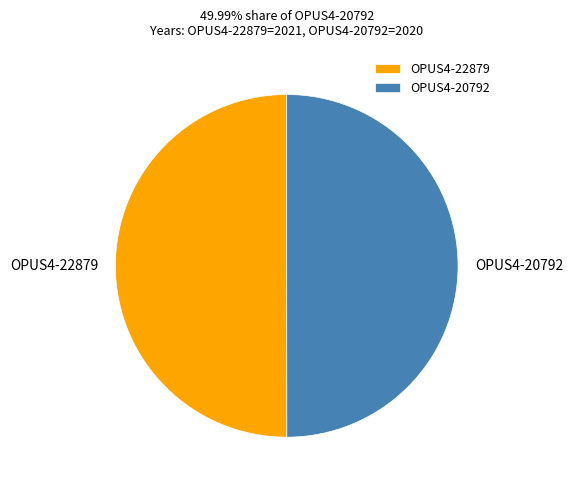

The OPUS4-20792 slice represents 50% of the pie. True or false?

True